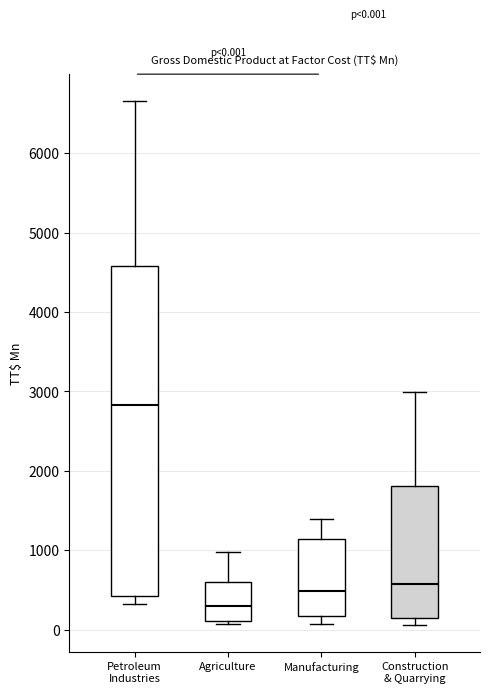

Comparing the boxes themselves (not the whiskers), which one is the tallest?

Petroleum Industries